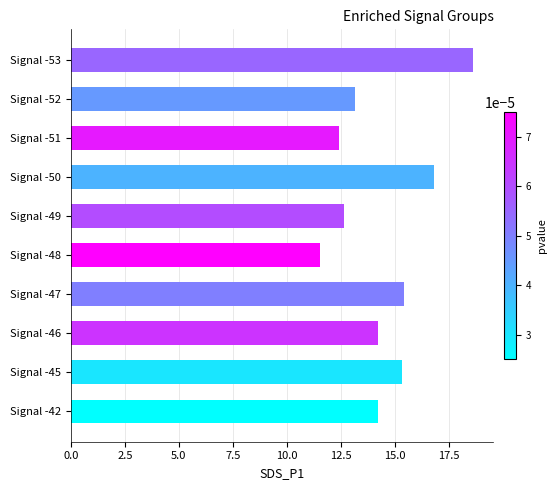

What is the ratio of the value at Signal -46 to the value at Signal -45?

0.9